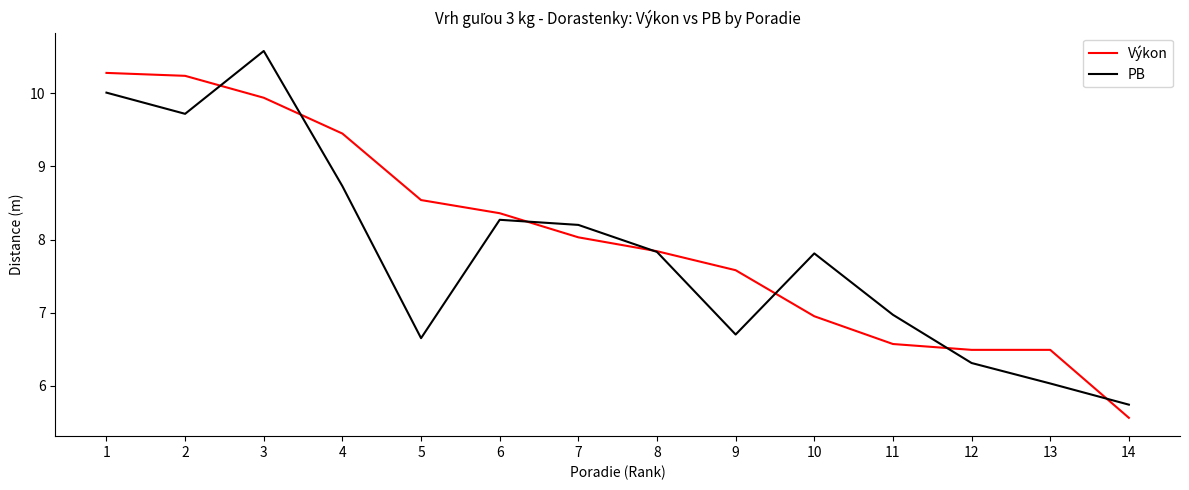

True or false: Výkon has a value of 16.8 at 2.

False